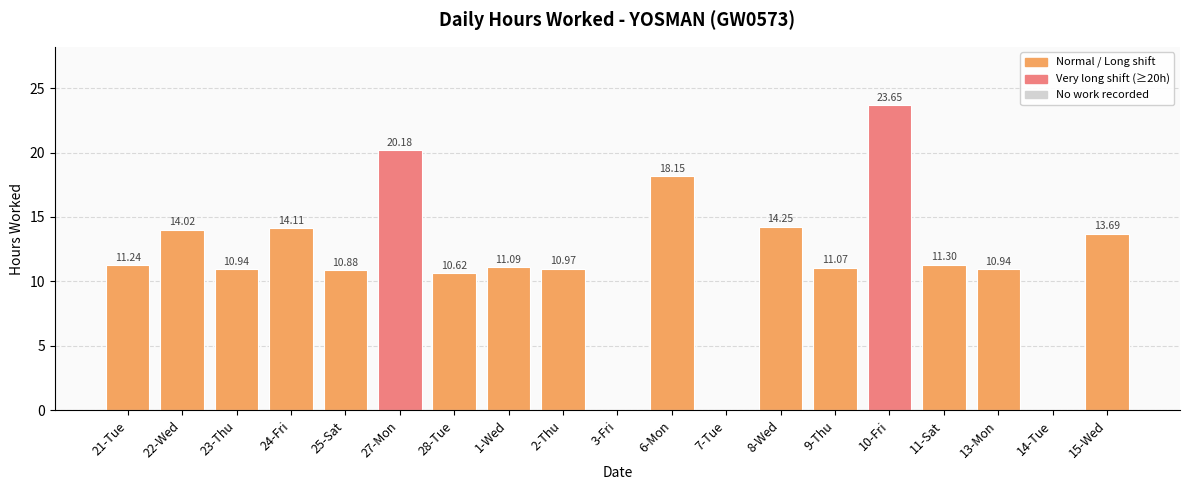

What is the ratio of the value at 23-Thu to the value at 21-Tue?

1.0